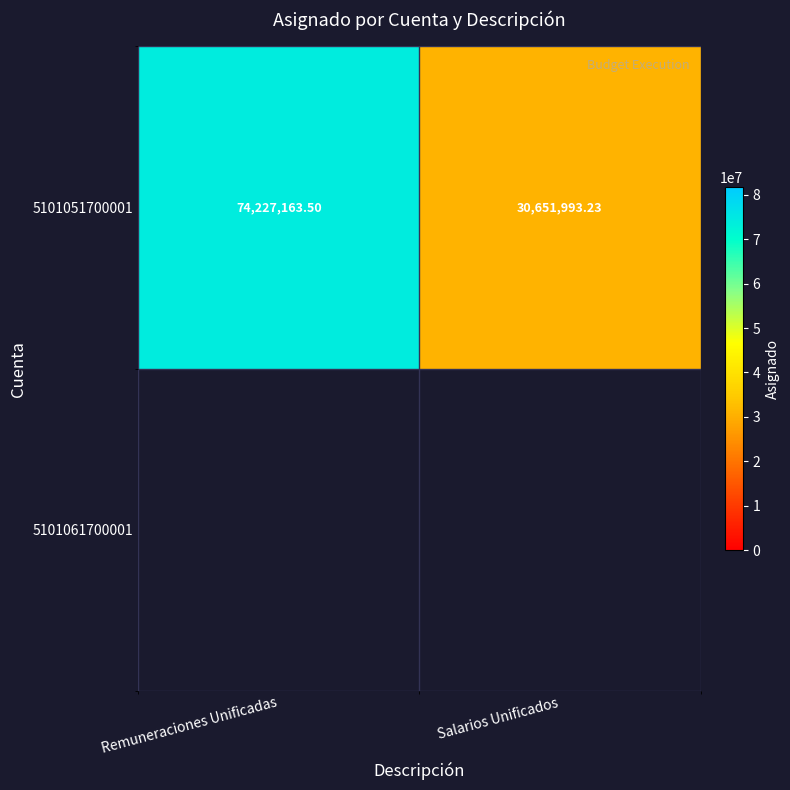

What is the change in value from Remuneraciones Unificadas to Salarios Unificados?

-43575170.3